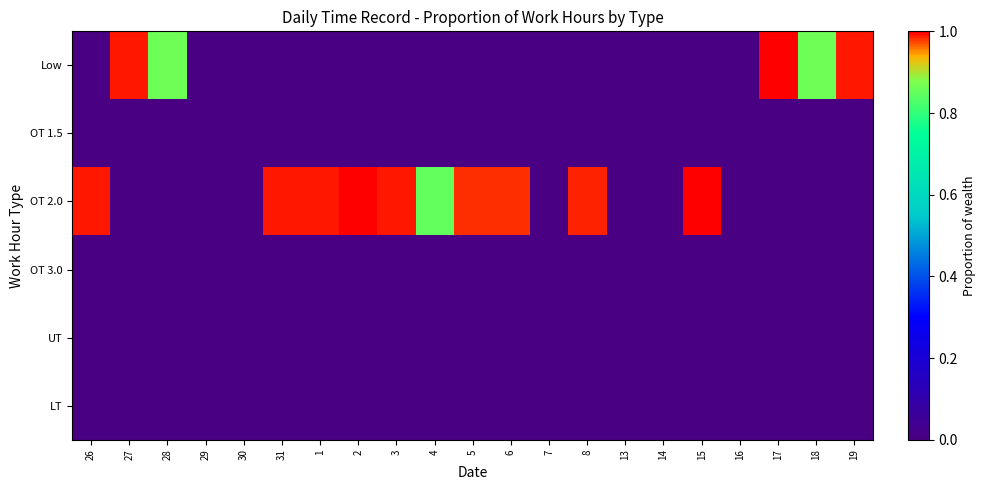

Rank the series at 3 from highest to lowest value.

OT 2.0, Low, OT 1.5, OT 3.0, UT, LT